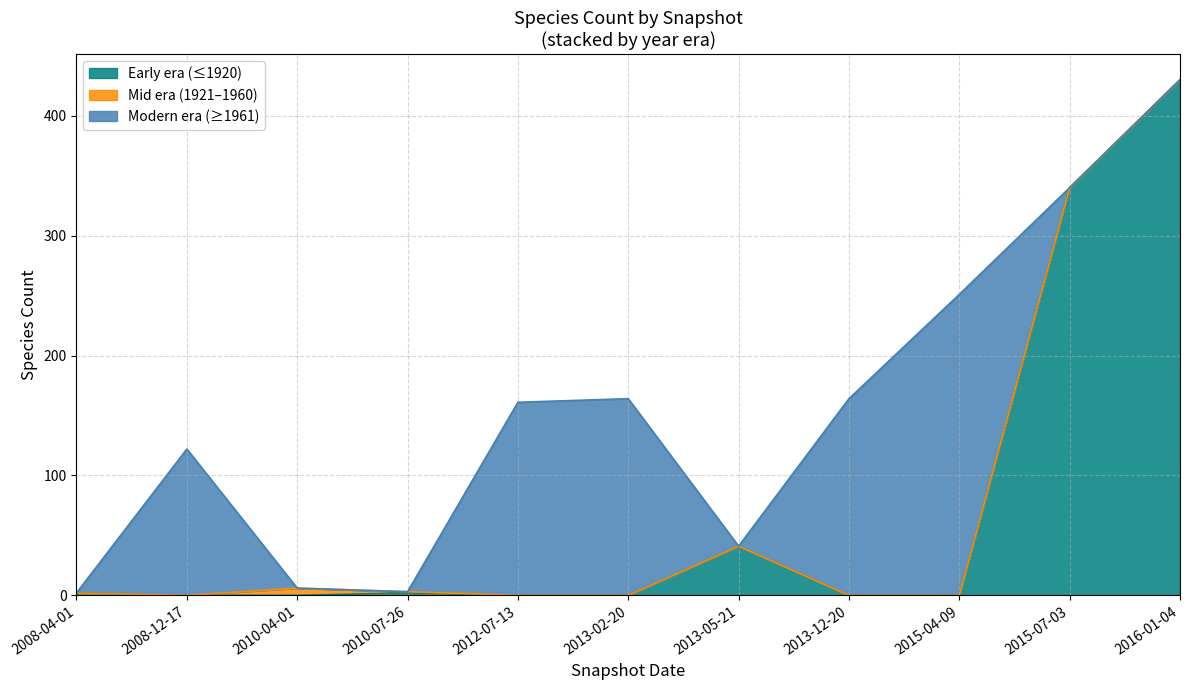

How many points are lower than both their immediate neighbors (excluding endpoints)?

2